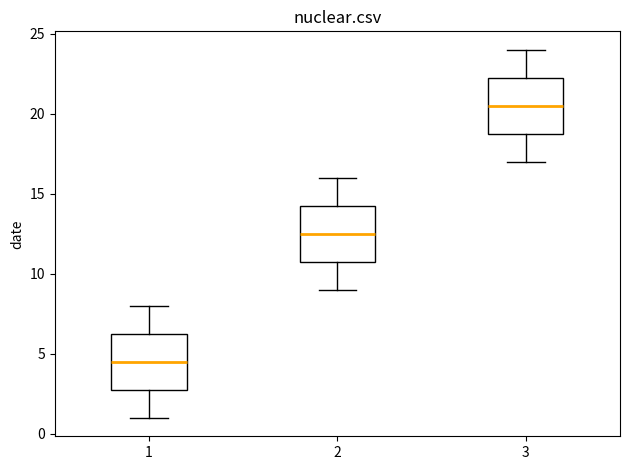

Reading left to right, read every box against the y-axis: the position of its median line, the range the box covers, and the ends of its whiskers. The values are not printed on the chart, so give them approximately, as read against the axis.

1: median 4.5, box 3.0 to 6.5, whiskers 1.0 to 8.0
2: median 12.5, box 11.0 to 14.5, whiskers 9.0 to 16.0
3: median 20.5, box 19.0 to 22.5, whiskers 17.0 to 24.0